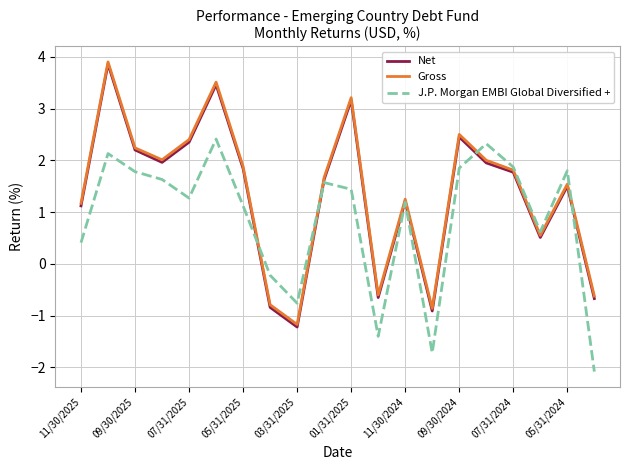

Which series has the widest spread of values?

Net